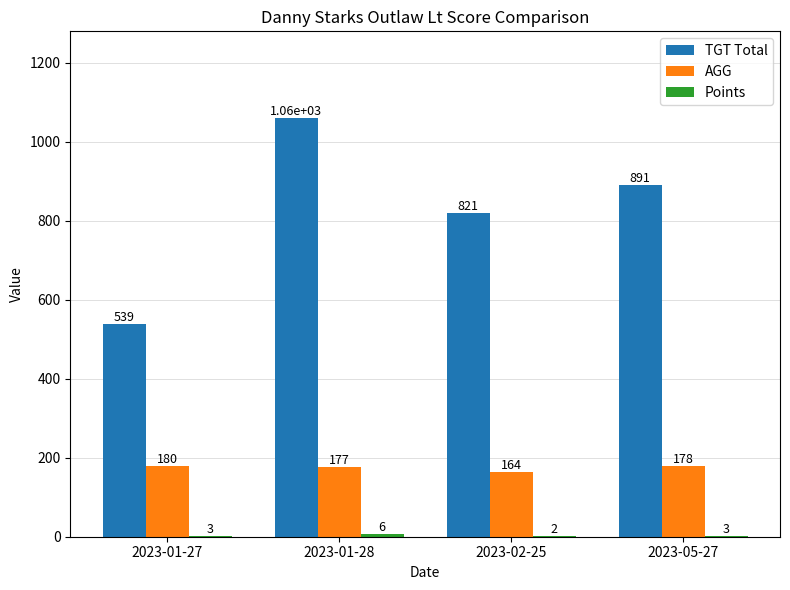

Does the chart contain stacked bars?

No